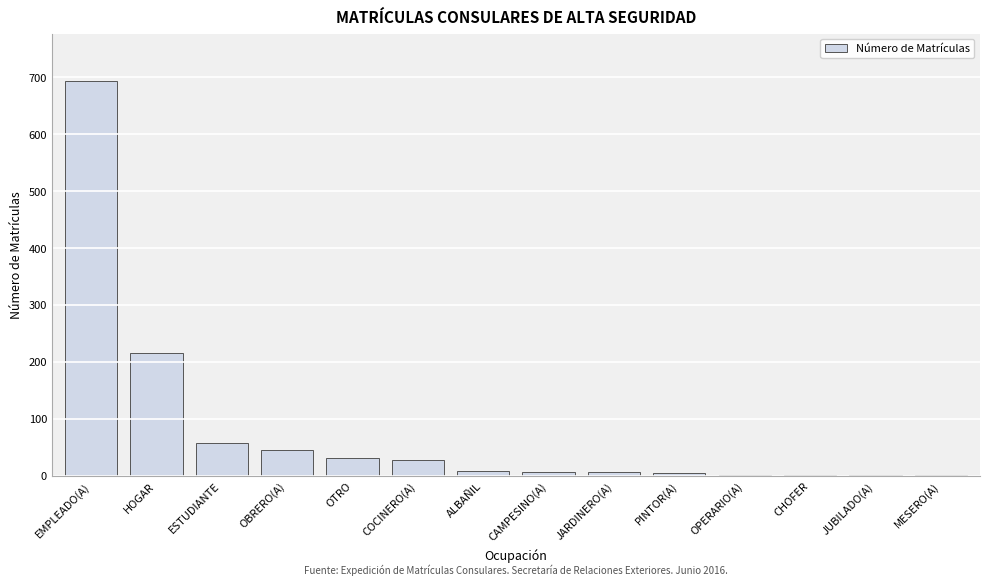

Where is the data nearest to the value 347?

HOGAR